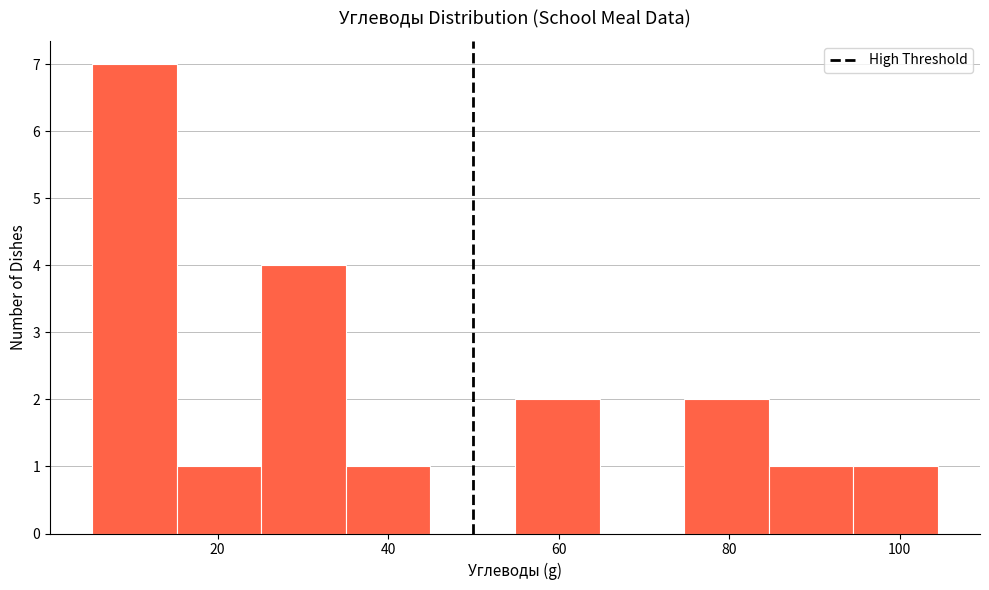

Reading left to right, list every bar in this chart as the range it spans on the x-axis followed by its height. Neither the bar edges nor the heights are printed on the chart, so give them approximately, as read against the axes.

6 to 16: 7
16 to 26: 1
26 to 36: 4
36 to 44: 1
44 to 54: 0
54 to 64: 2
64 to 74: 0
74 to 84: 2
84 to 94: 1
94 to 104: 1